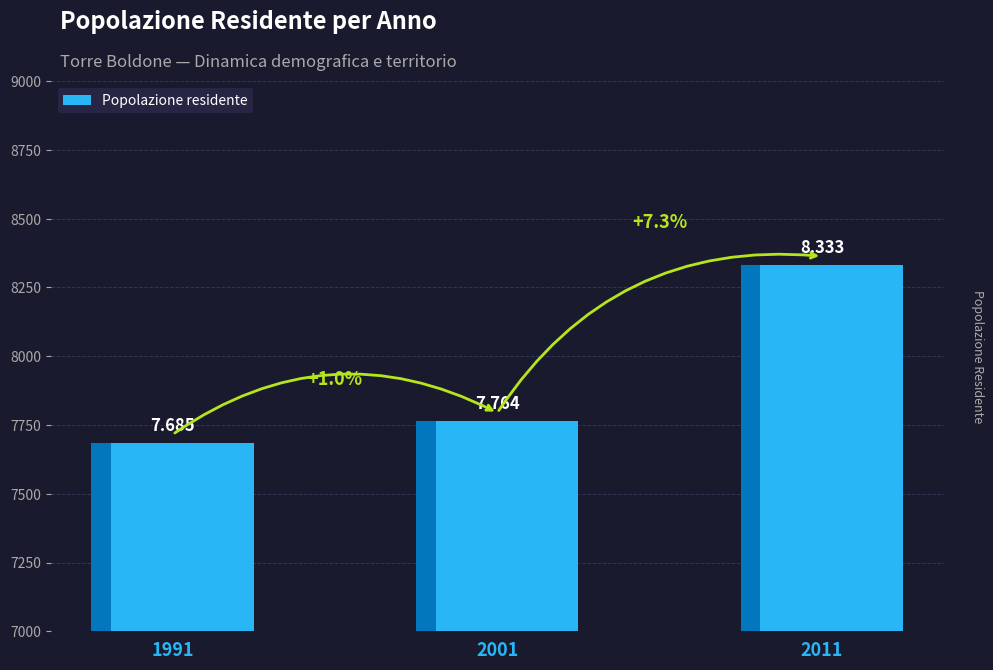

How many series are shown in this chart?

1